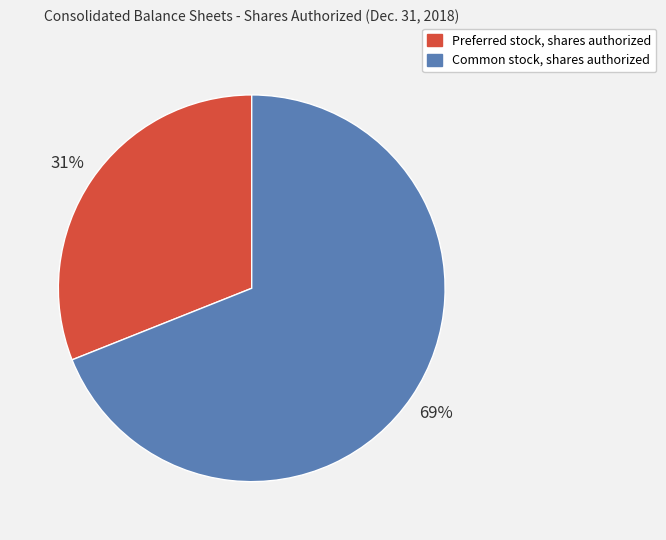

What is the majority slice?

Common stock, shares authorized